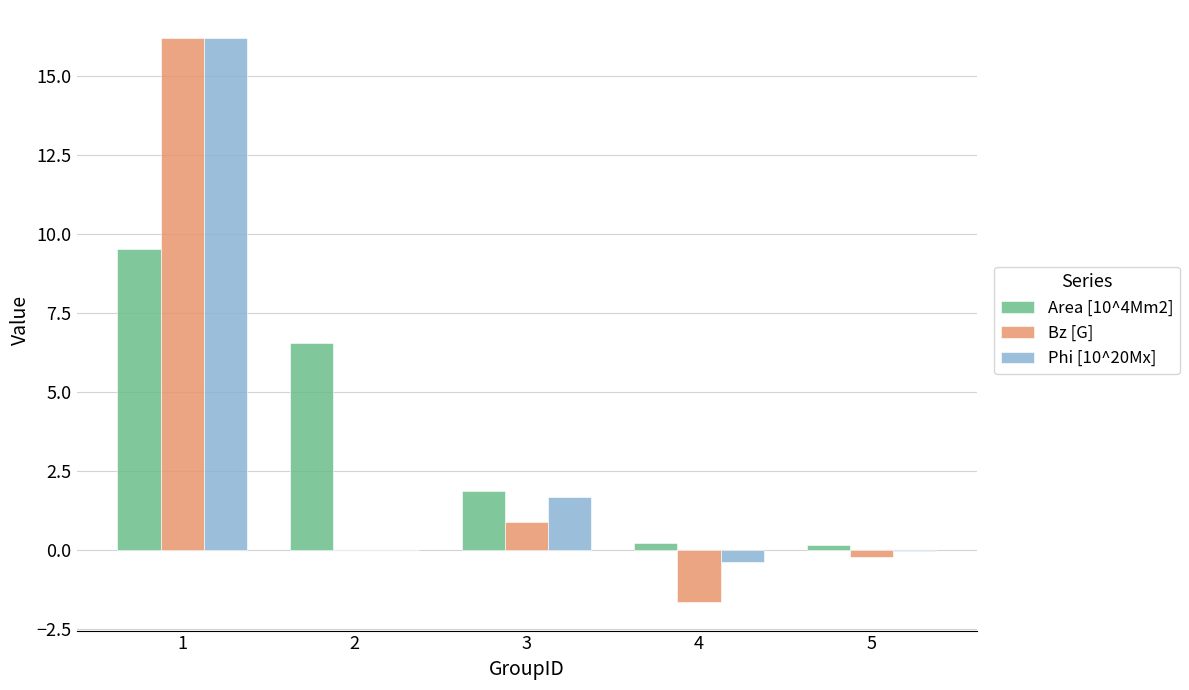

How many data points does each series have?

5